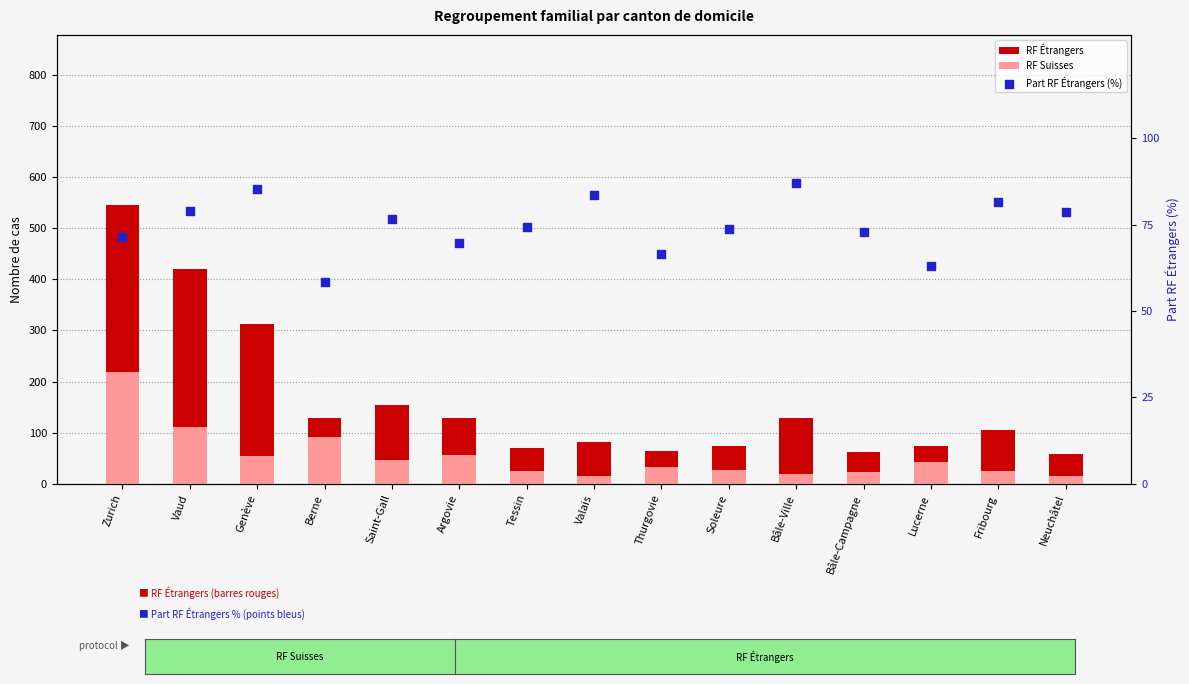

Is the value of Part RF Étrangers (%) at Zurich greater than the value of RF Suisses at Fribourg?

Yes